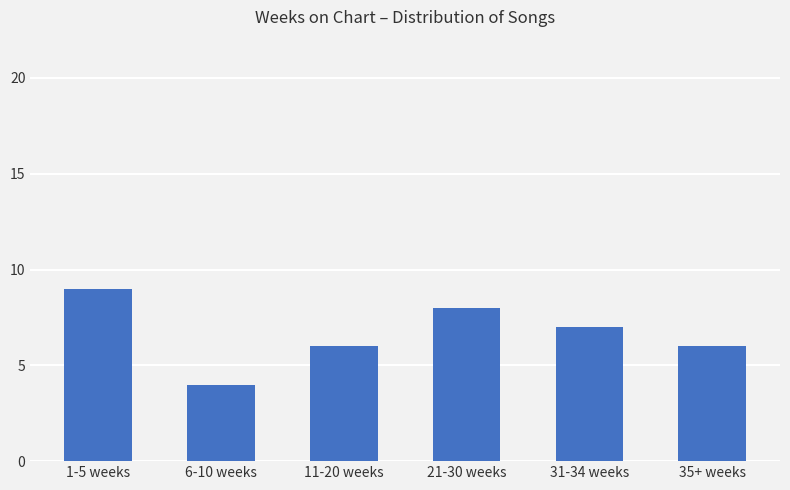

Is it true that the value at 35+ weeks is 9?

False